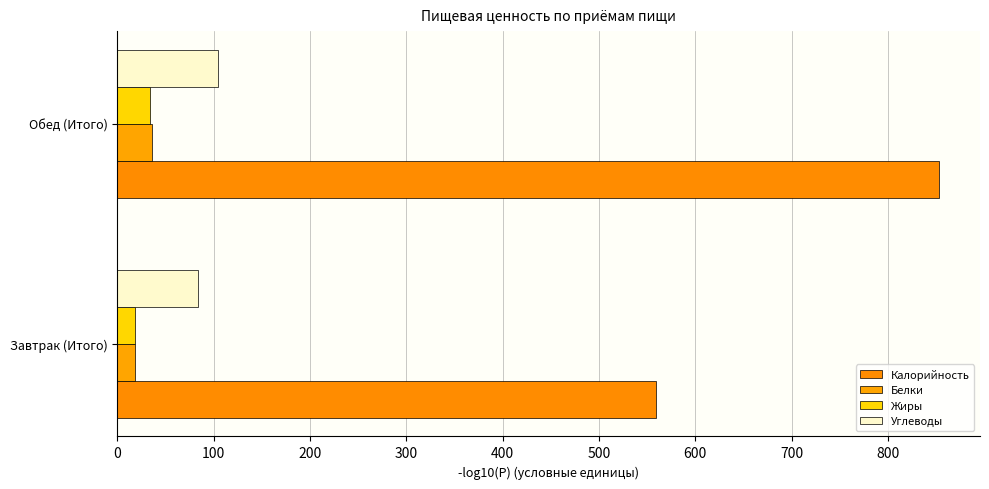

Which series has the largest total across all categories?

Калорийность